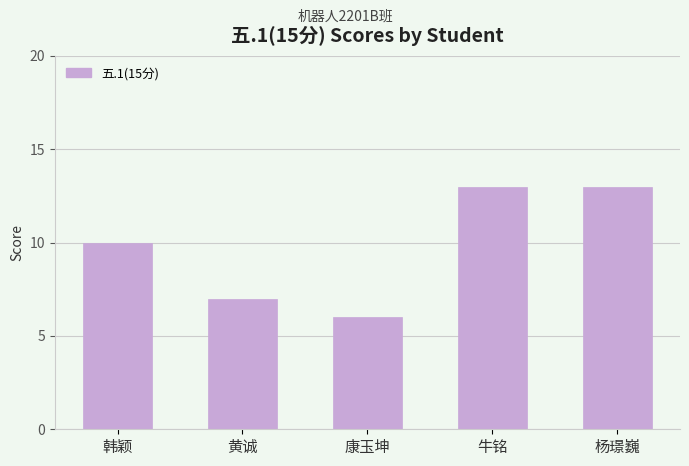

What is the greatest value displayed?

13